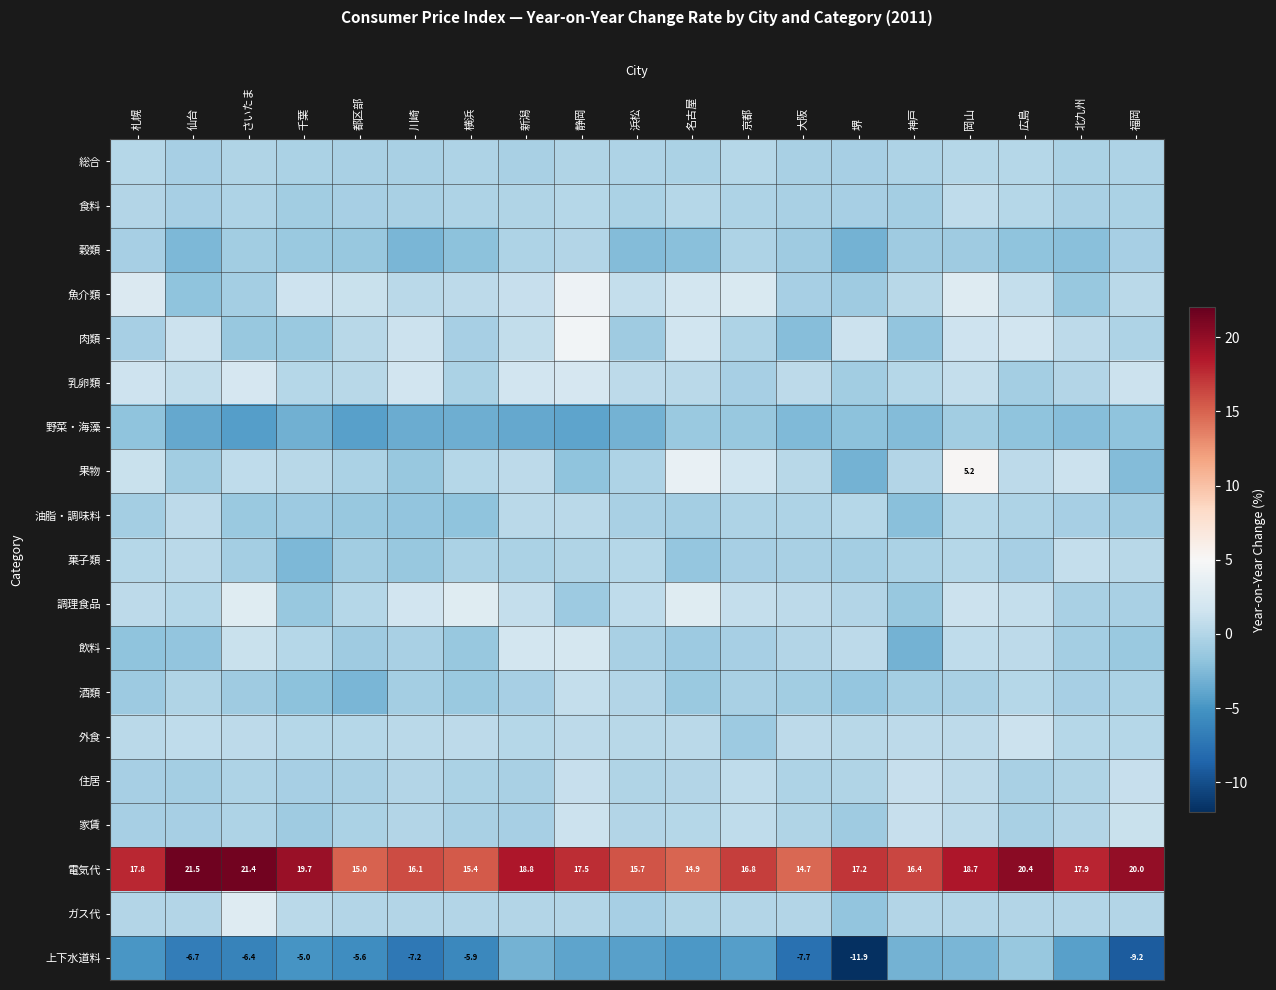

What is the sum of the 電気代 values at 堺 and 浜松?

32.9